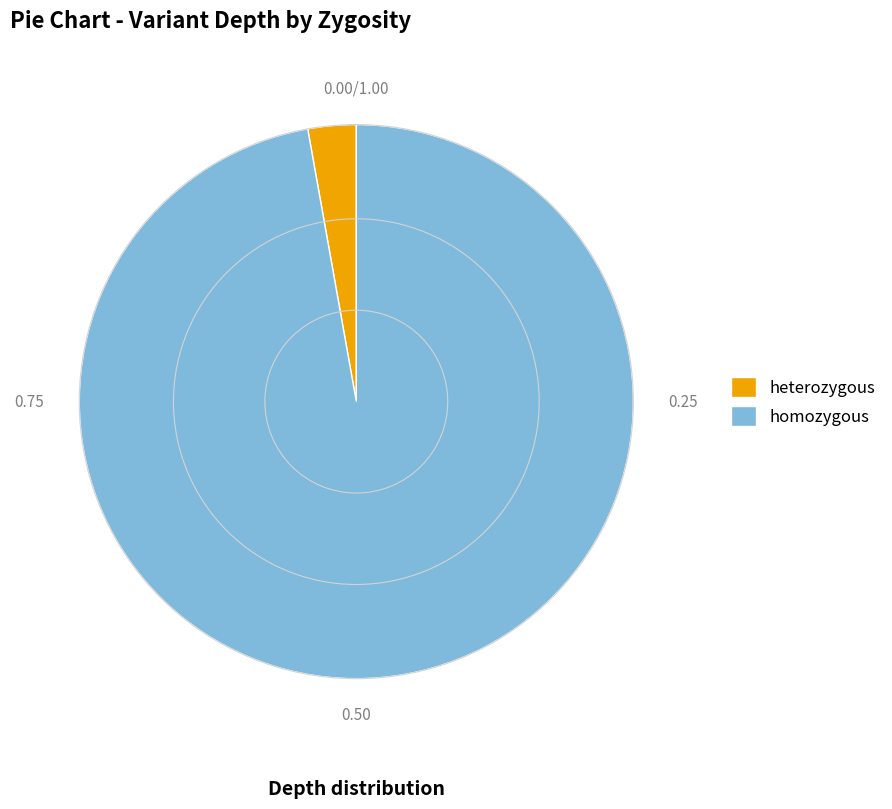

Do heterozygous and homozygous together represent more than half of the pie?

Yes